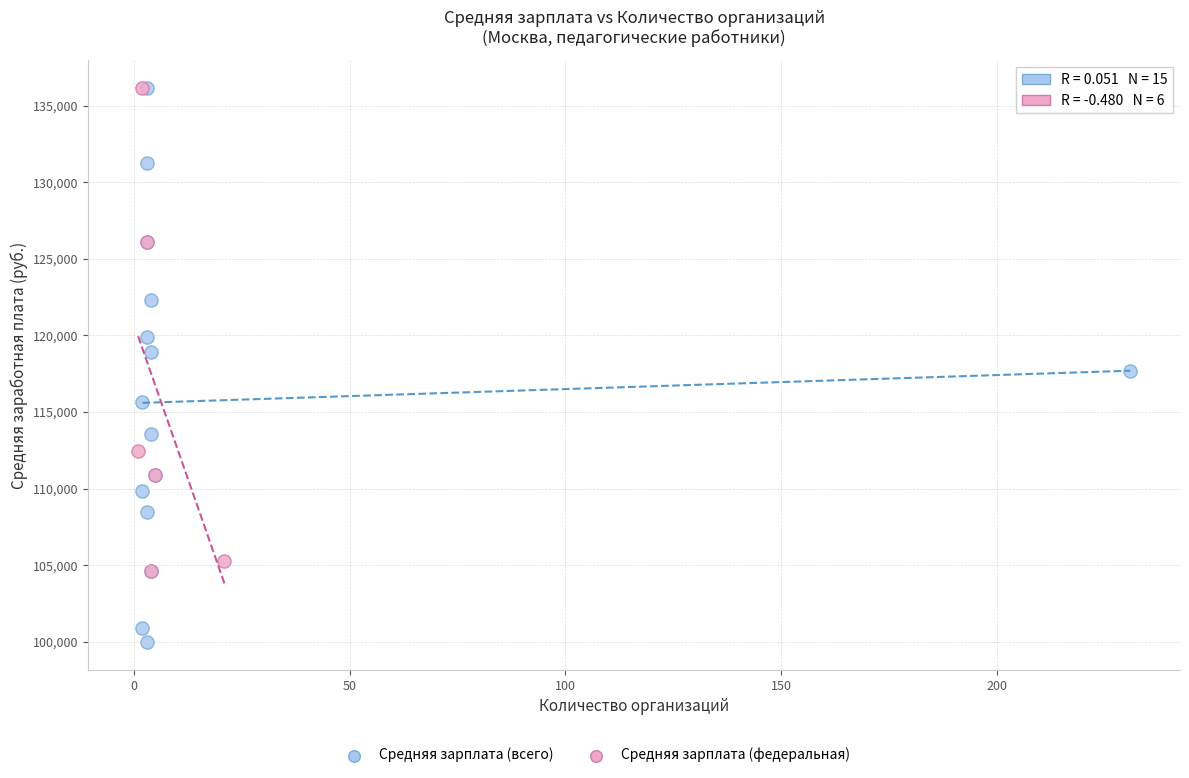

Which series has the largest Y range (max minus min)?

Средняя зарплата (всего)